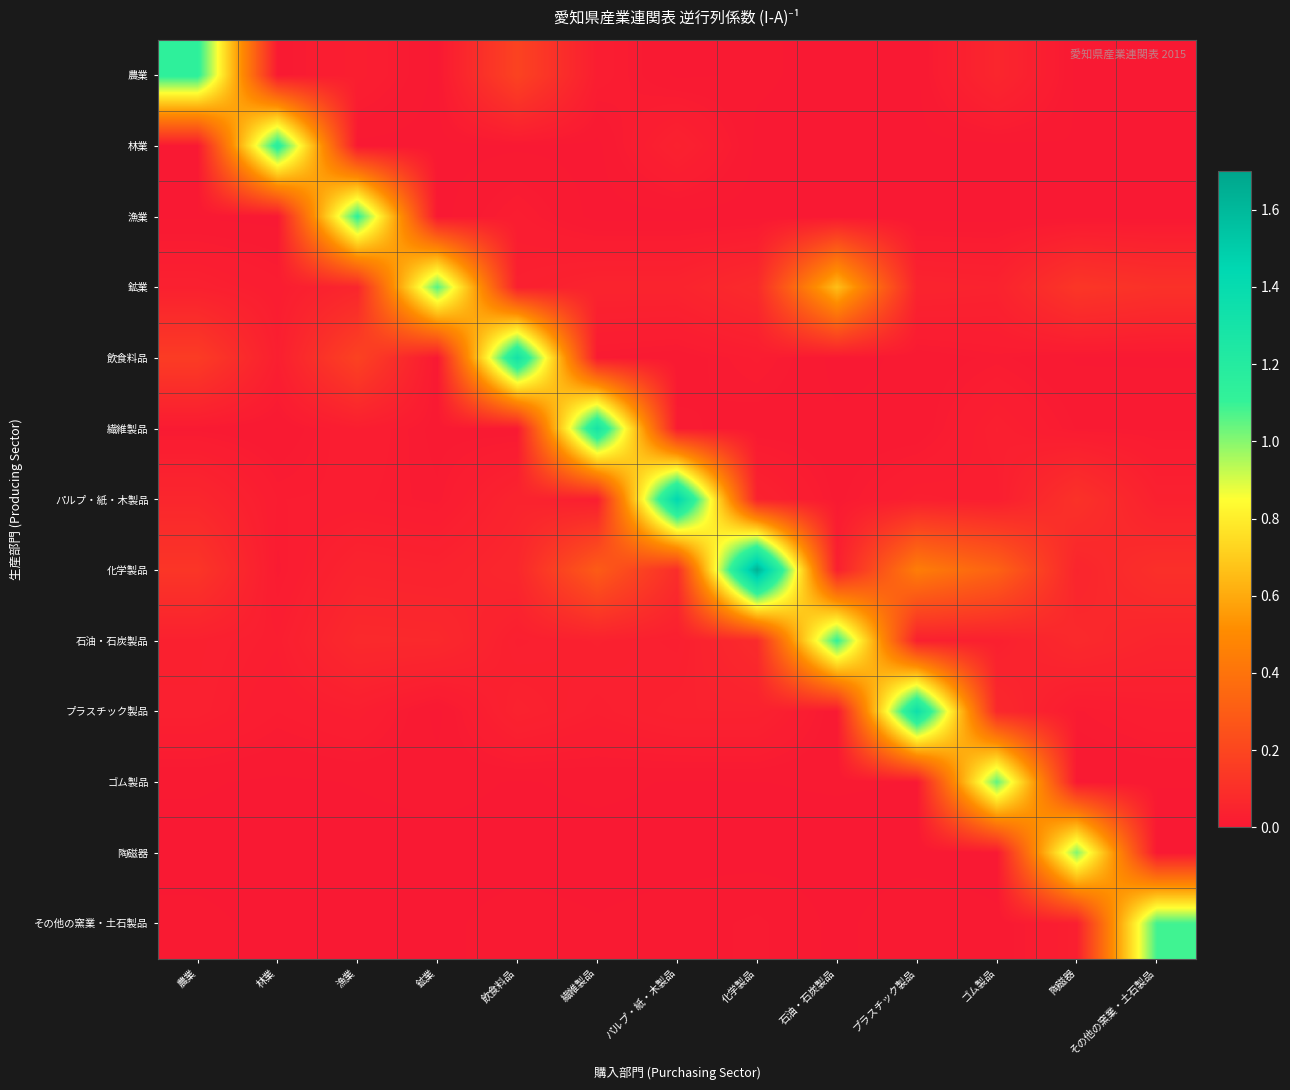

Which label corresponds to the largest value in the chart?

化学製品